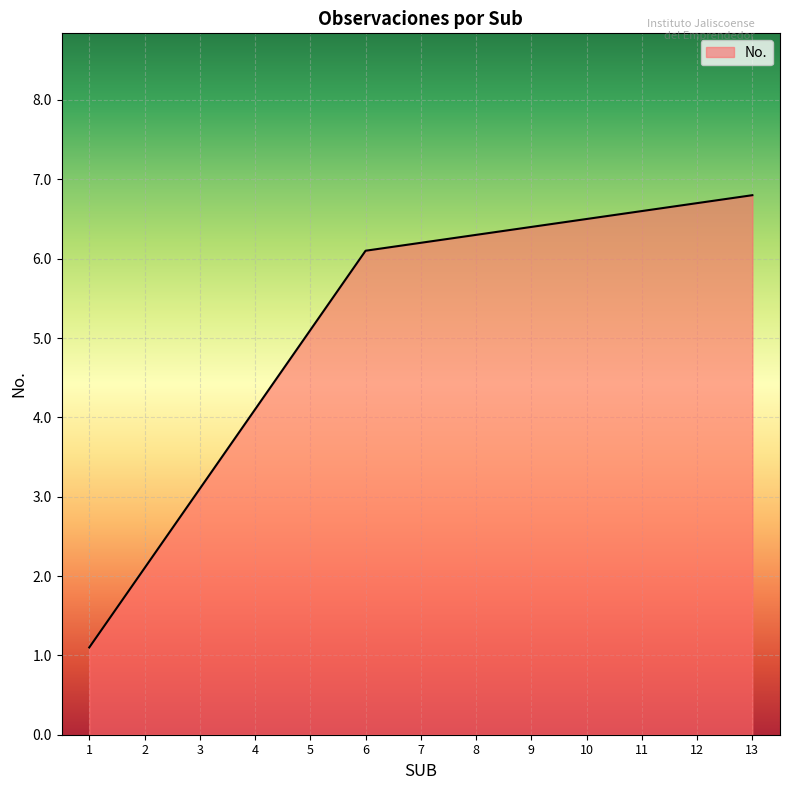

Between 7 and 10, which is larger?

10